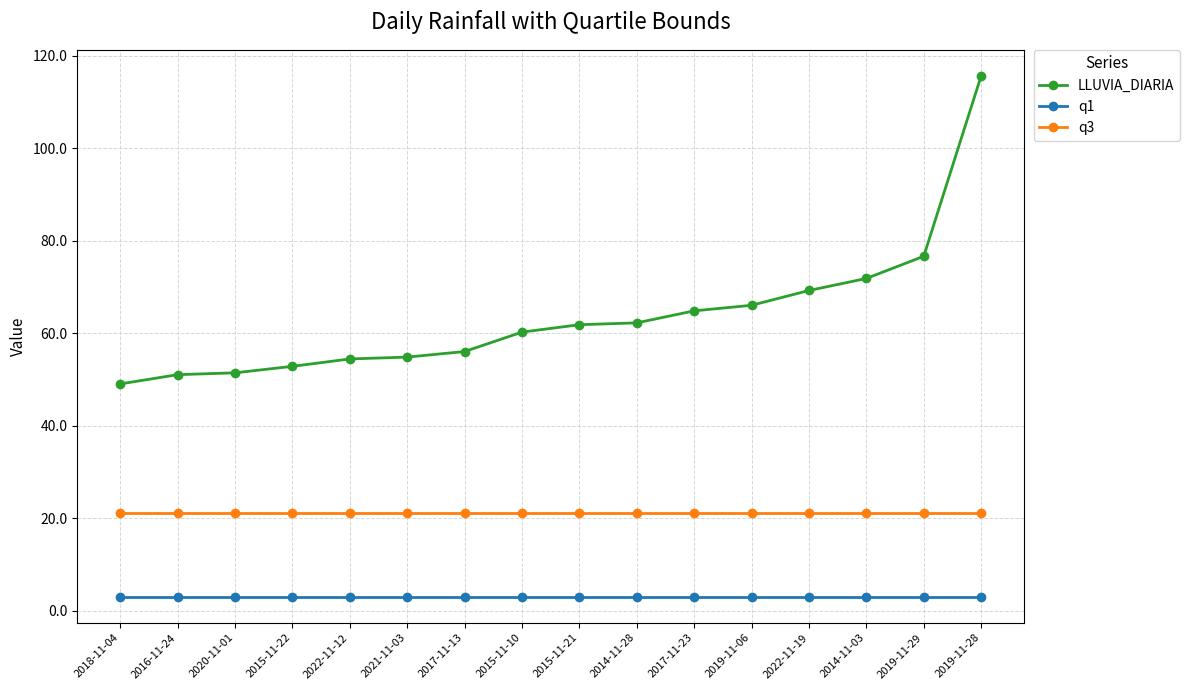

List the series in order of their peak value, lowest first.

q1, q3, LLUVIA_DIARIA